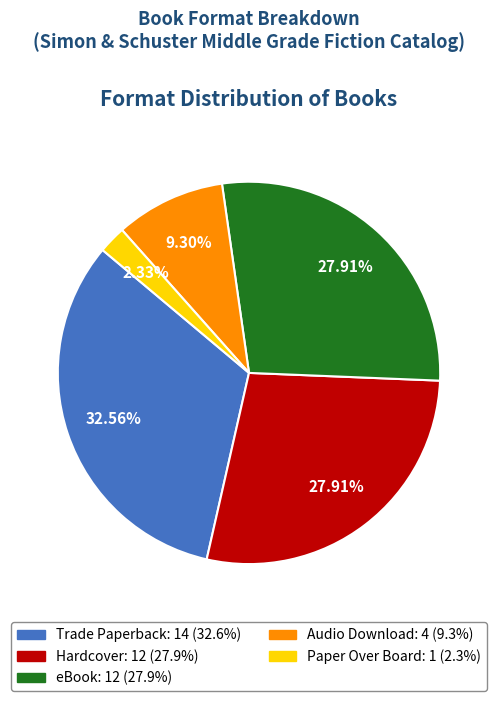

Combined, do Paper Over Board and Trade Paperback account for over 50%?

No